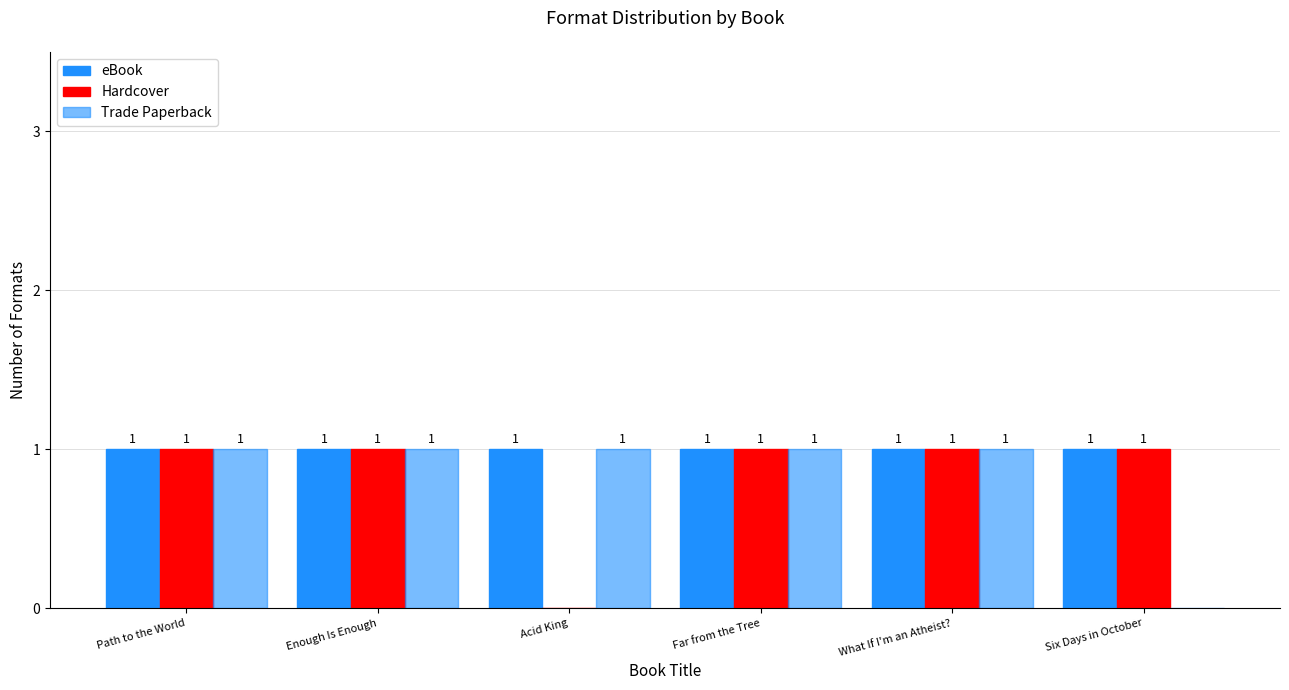

What is the value of the Hardcover bar at the 4th from the left?

1